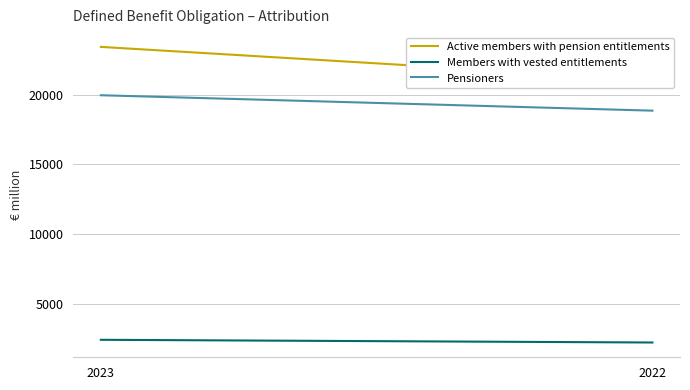

What is the highest value of the Members with vested entitlements series?

2463